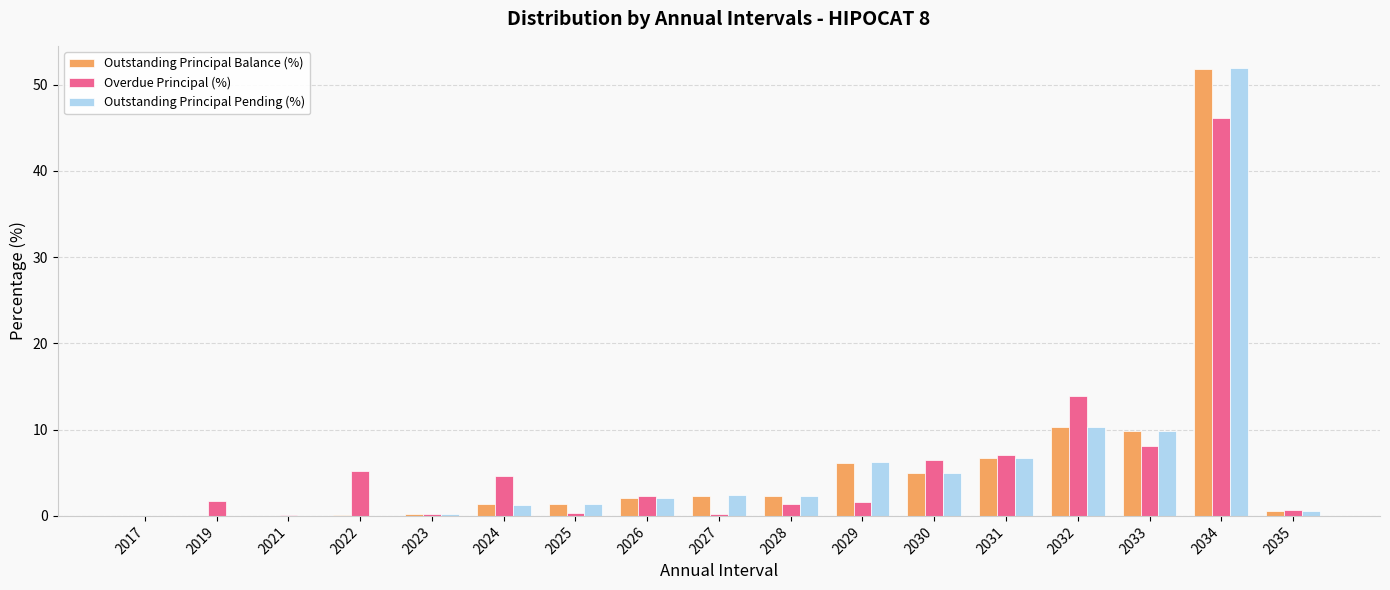

True or false: Outstanding Principal Balance (%) has a value of 0.2 at 2023.

True